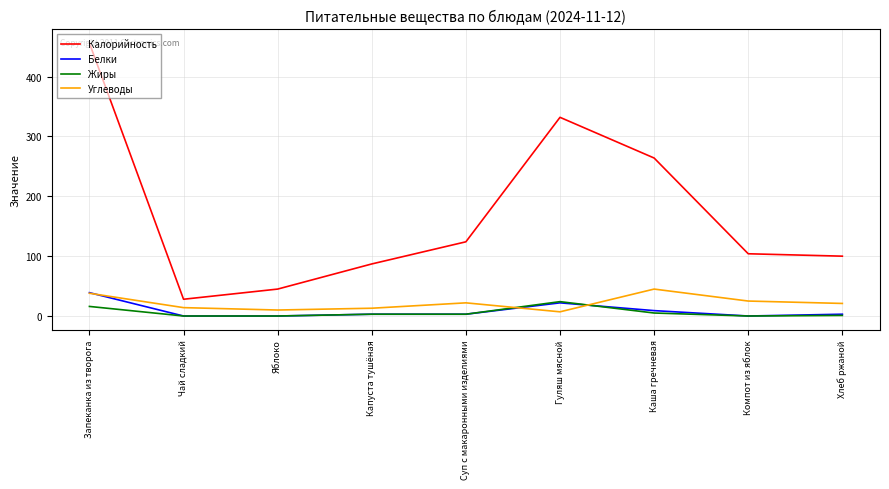

What is the difference between the highest and lowest values at Капуста тушёная?

84